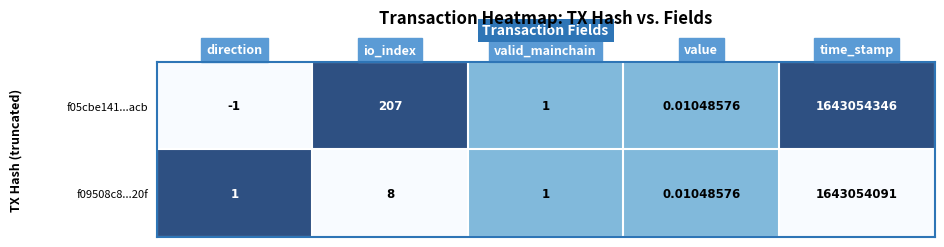

At which label is f09508c8...20f closest to 821527045?

io_index